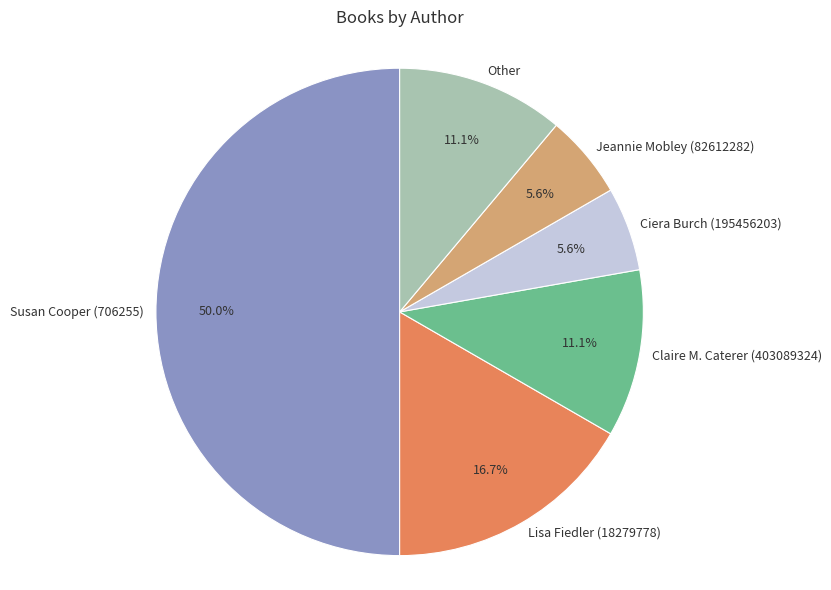

How many slices are in this pie chart?

6